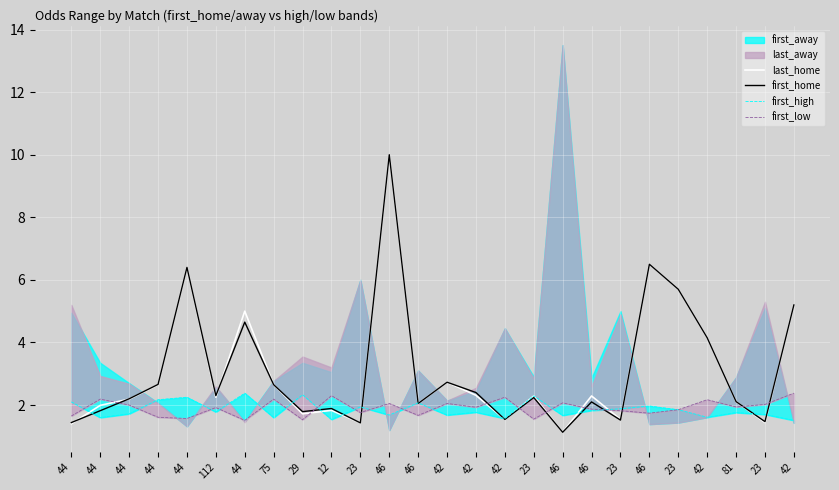

Is it true that first_low equals 1.2 at 75?

False